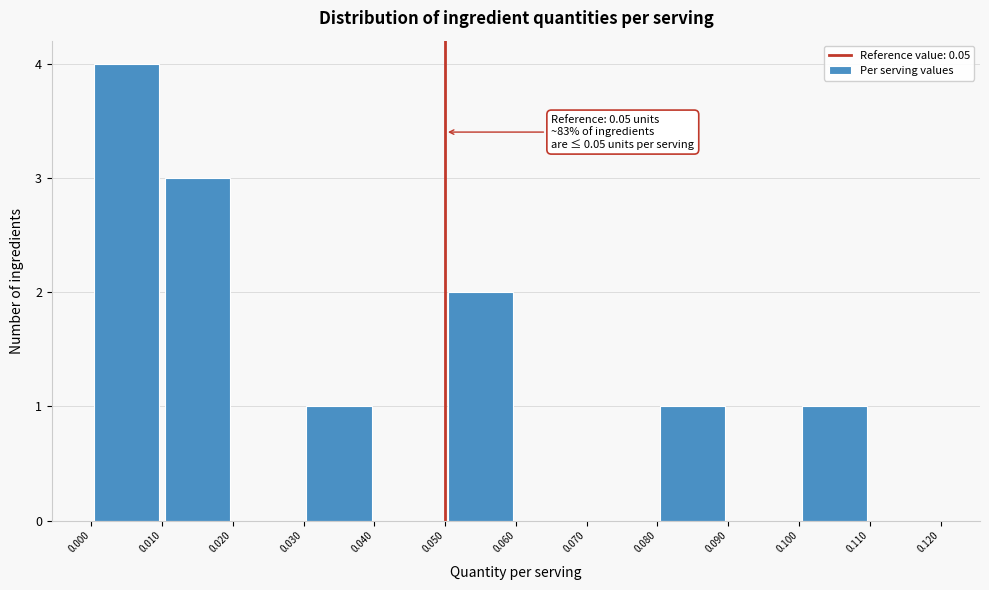

Which range on the x-axis has the tallest bar?

0.000 to 0.010